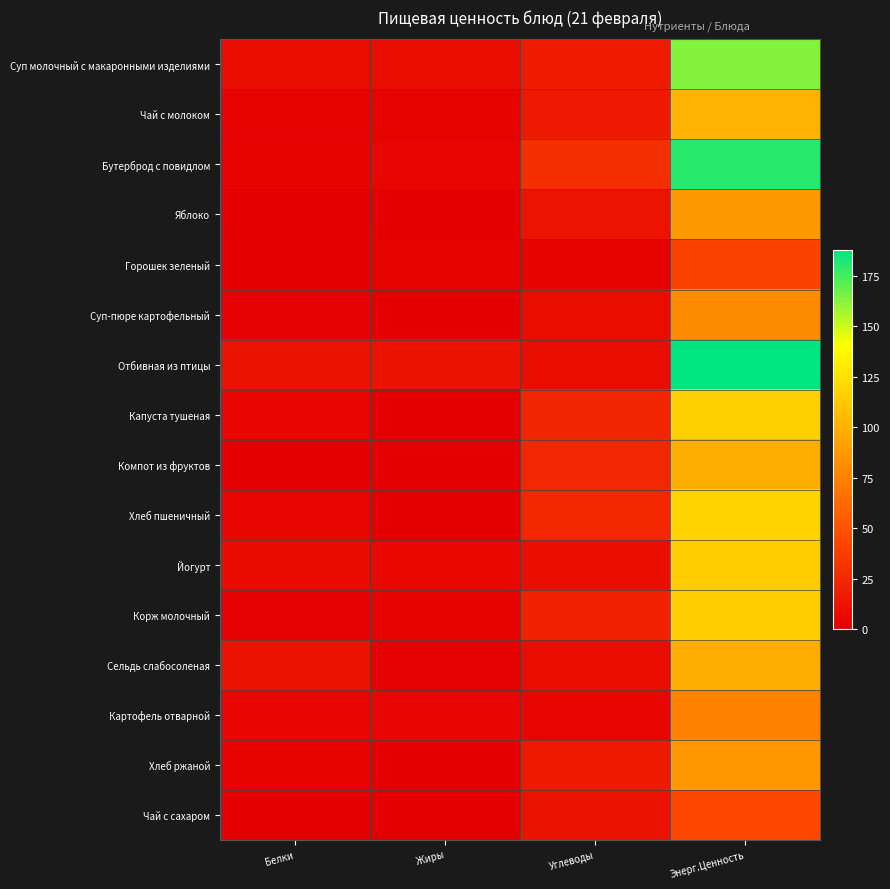

How many data points does each series have?

4